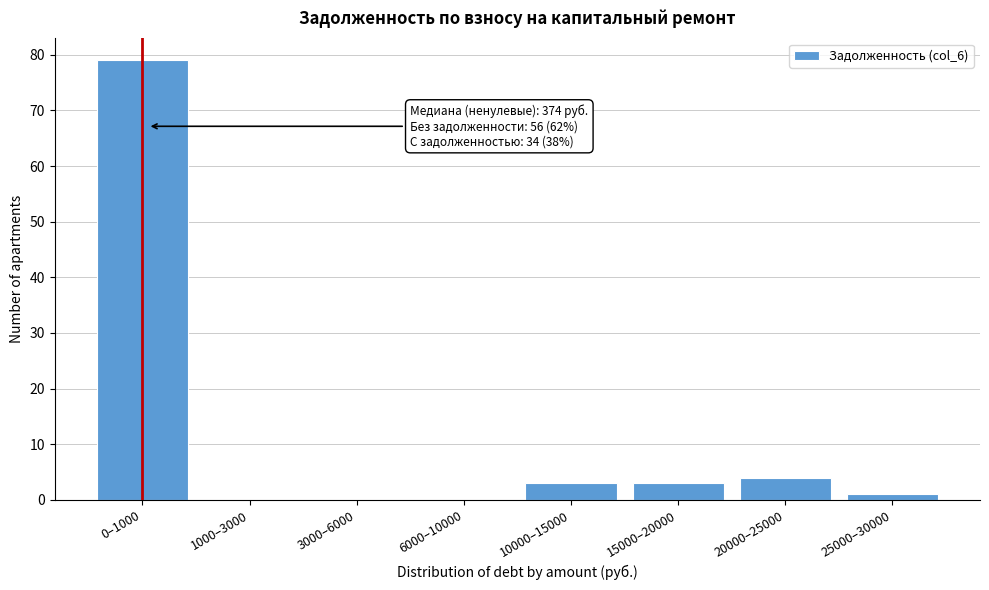

Reading left to right, what are all the values shown in this chart?

0–1000=79	1000–3000=0	3000–6000=0	6000–10000=0	10000–15000=3	15000–20000=3	20000–25000=4	25000–30000=1